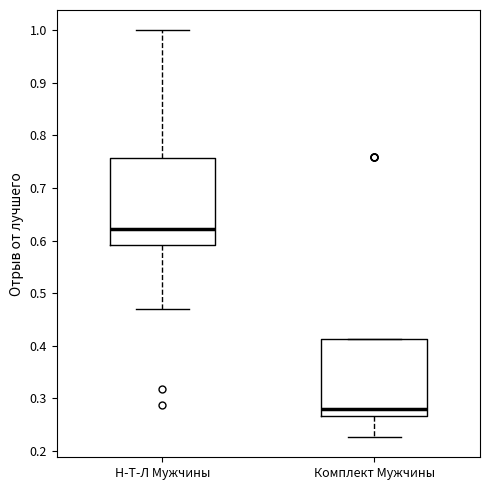

Which box has the highest median line?

Н-Т-Л Мужчины